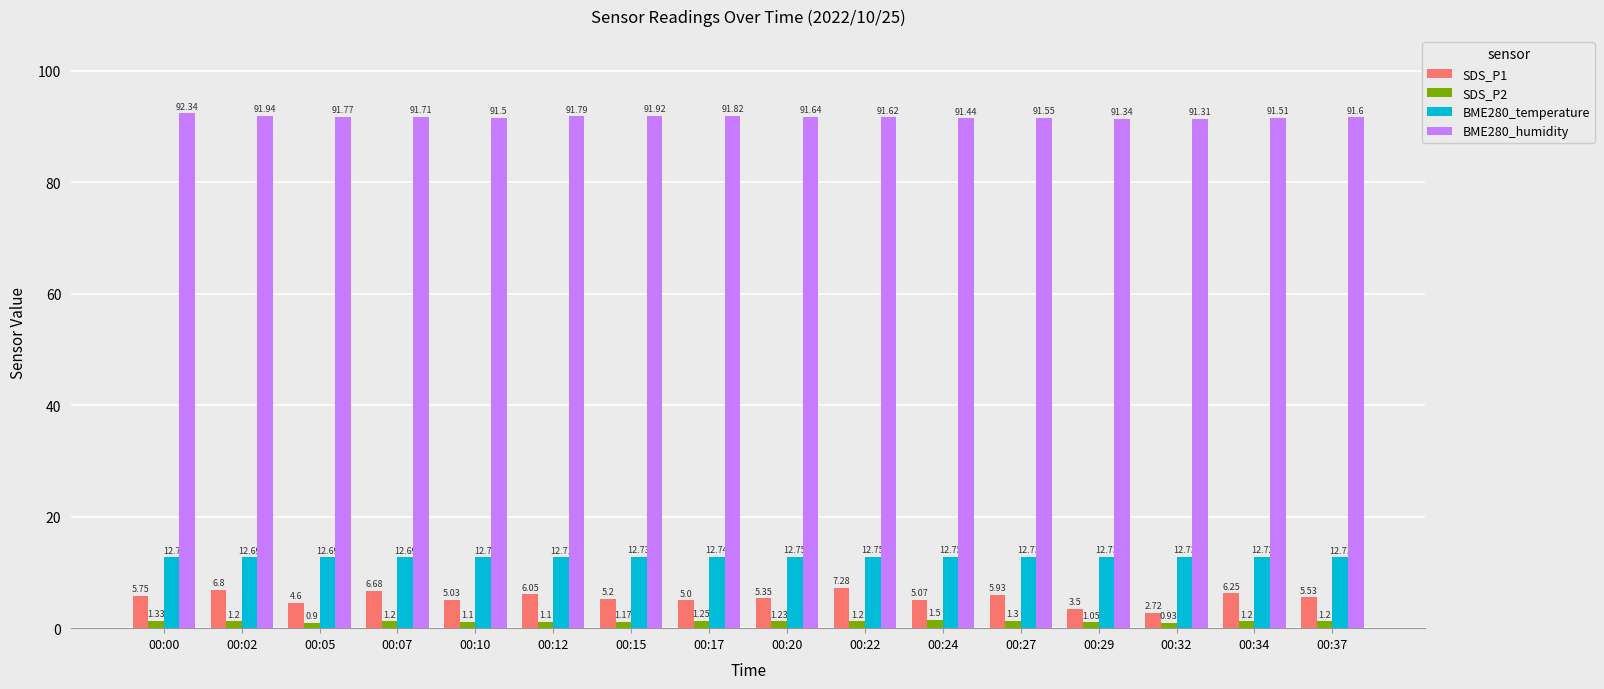

At how many categories does at least one series exceed 27?

16